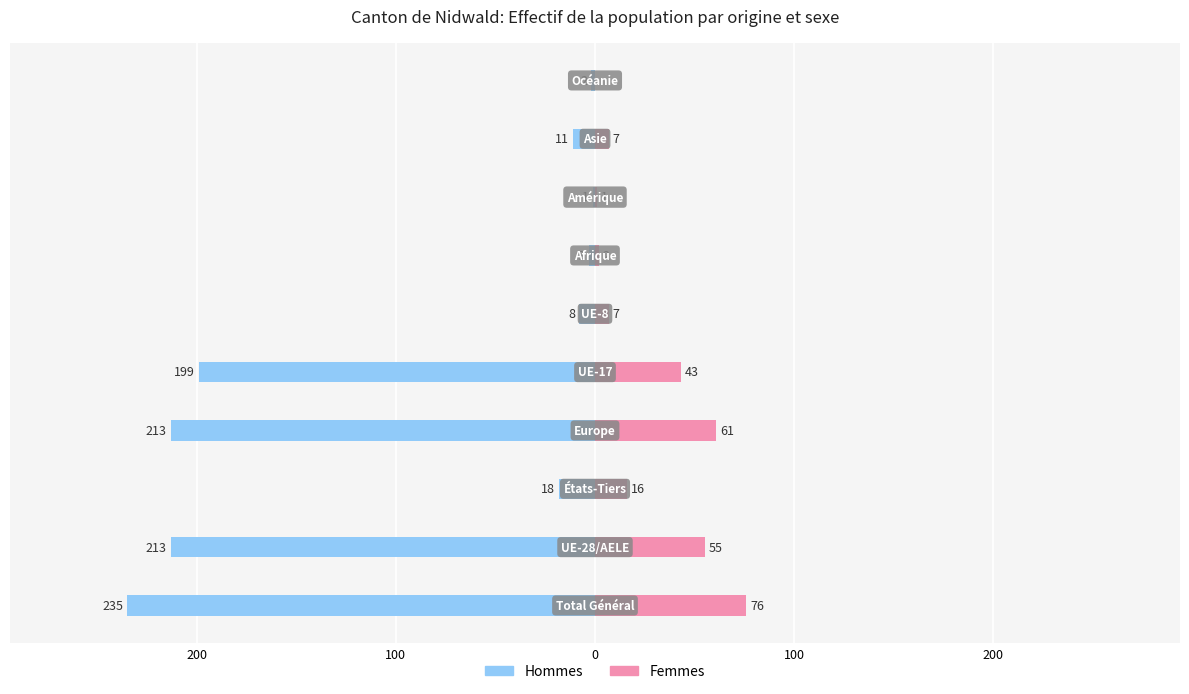

The Hommes series shows -213 at 200. True or false?

True